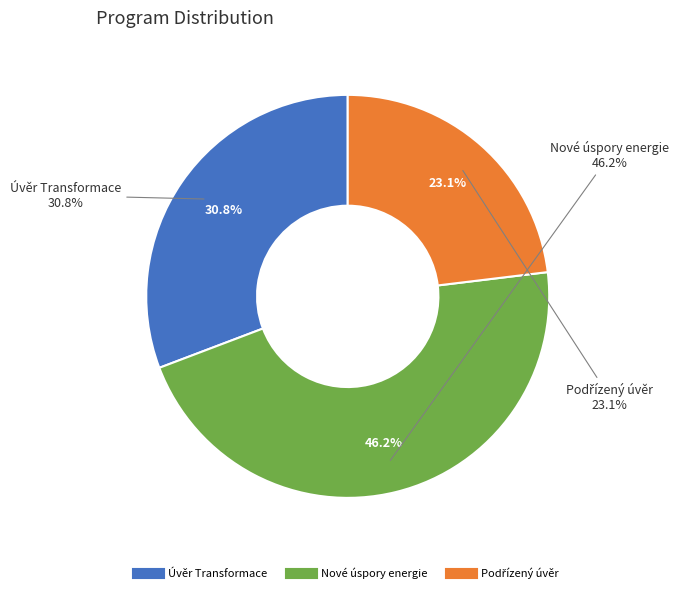

What portion of the pie excludes Podřízený úvěr?

76.9%